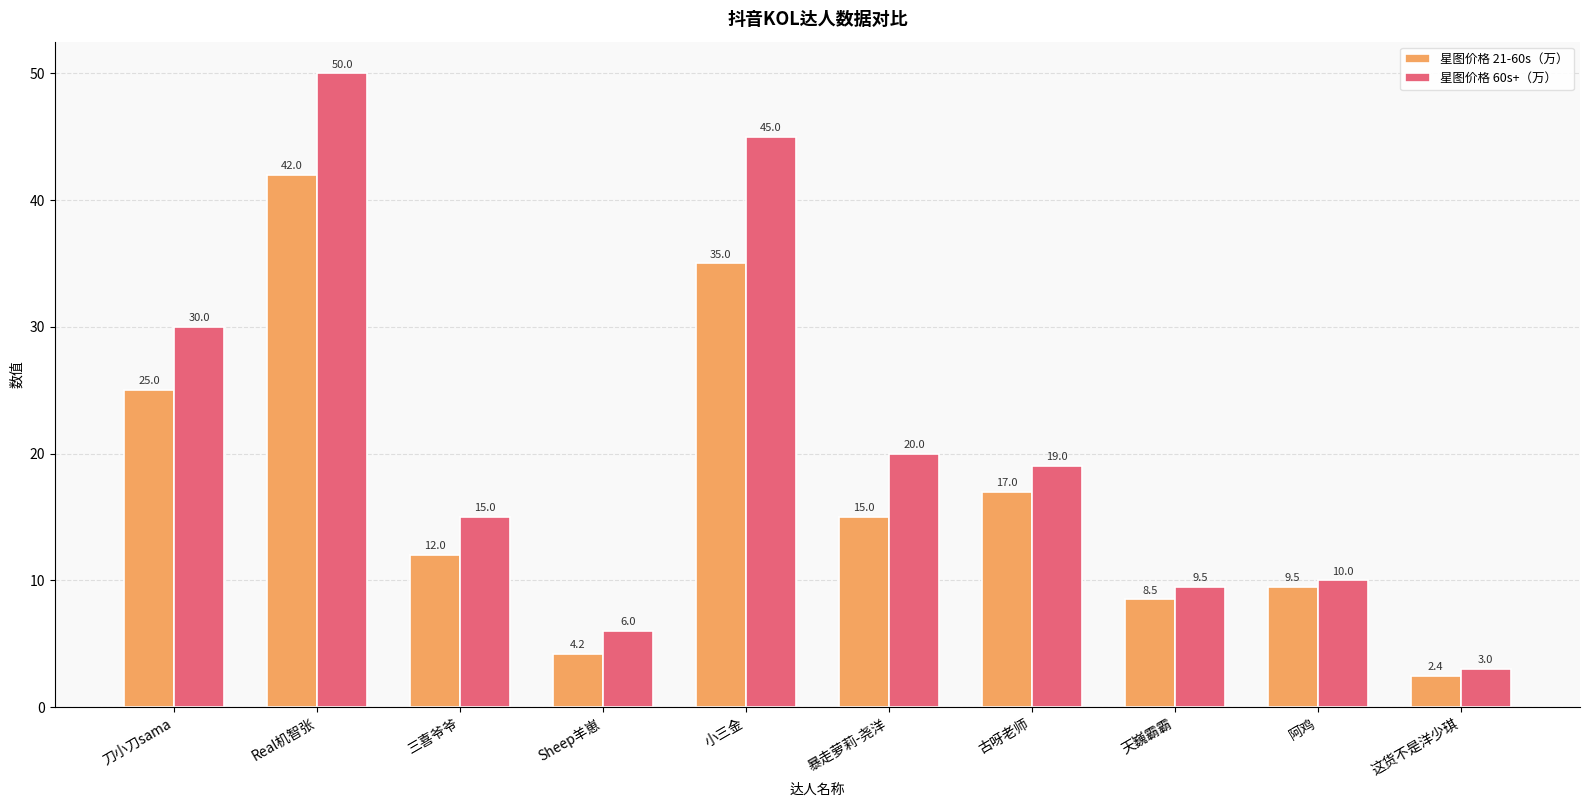

How many bars are there in each group?

2